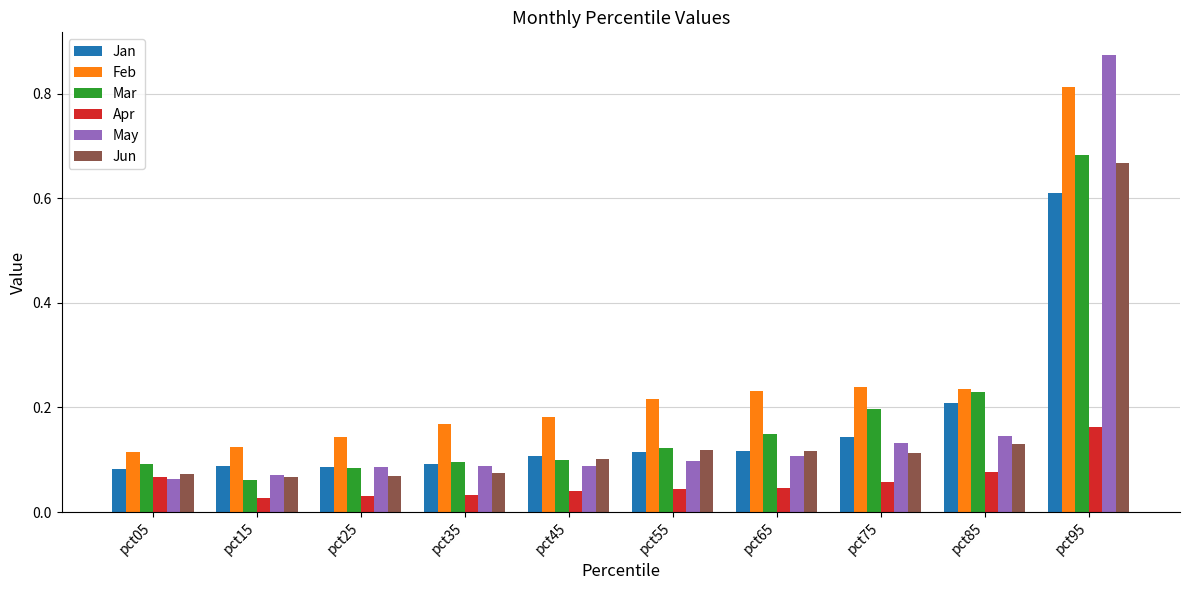

Is the value of May at pct95 greater than the value of Mar at pct25?

Yes